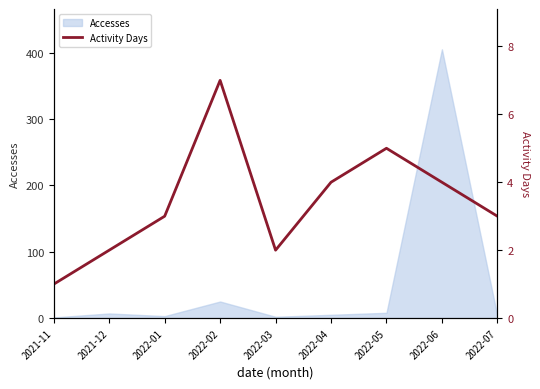

Count the values in the range 2 to 4.

6